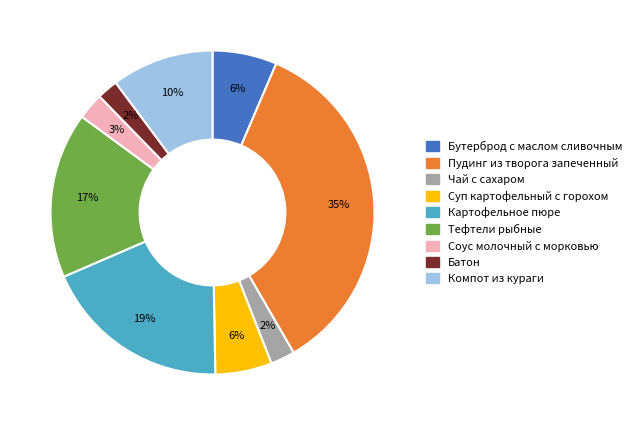

Which has a higher value, Пудинг из творога запеченный or Компот из кураги?

Пудинг из творога запеченный